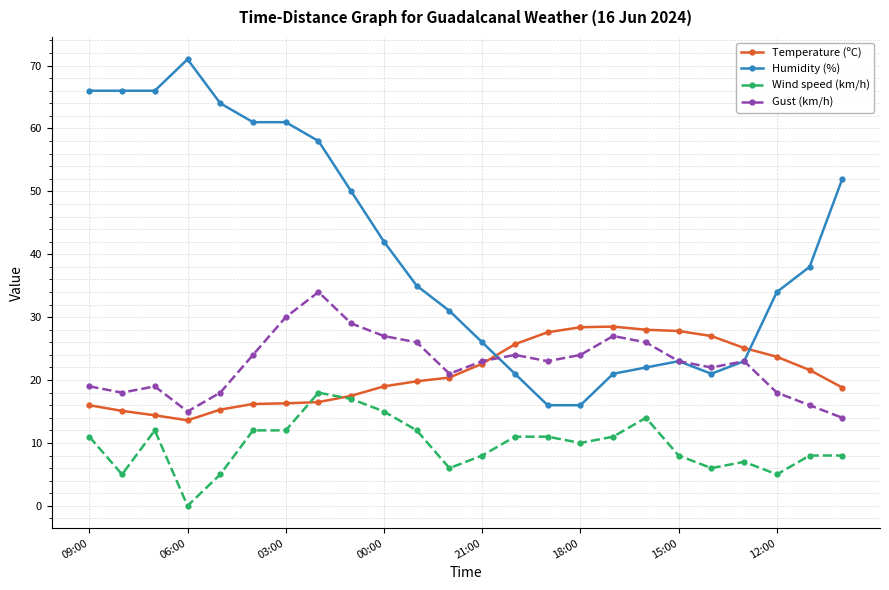

What is the value of the Wind speed (km/h) point at the 21st from the left?

7.0